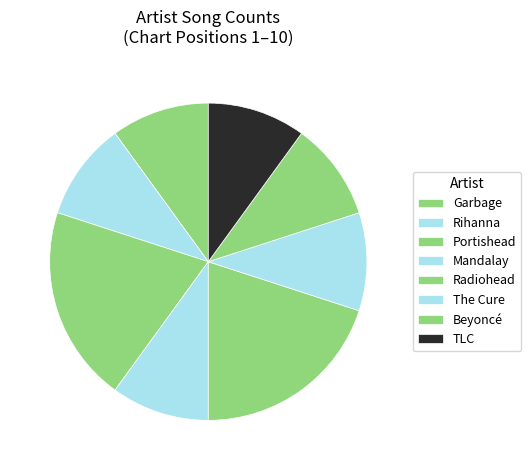

Is there any slice that represents more than half of the pie?

No